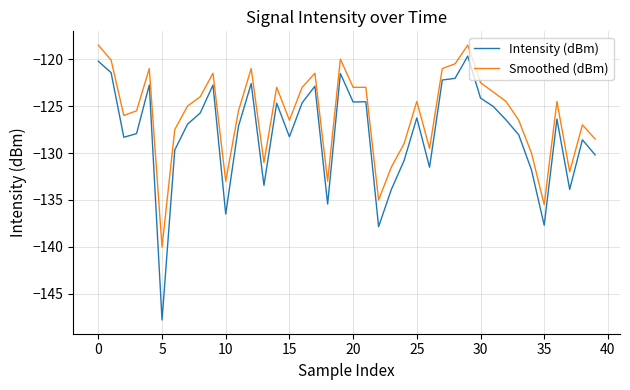

Rank the series by their maximum value, from highest to lowest.

Smoothed (dBm), Intensity (dBm)